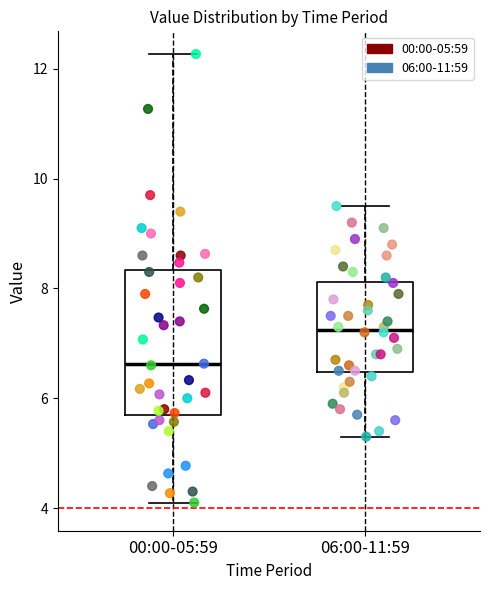

Reading left to right, transcribe this box plot: for each box, give where its median line is, the range the box spans, and where its two whiskers end, as read against the y-axis. The values are not printed on the chart, so give them approximately, as read against the axis.

00:00-05:59: median 6.6, box 5.6 to 8.4, whiskers 4.2 to 12.2
06:00-11:59: median 7.2, box 6.4 to 8.2, whiskers 5.4 to 9.6